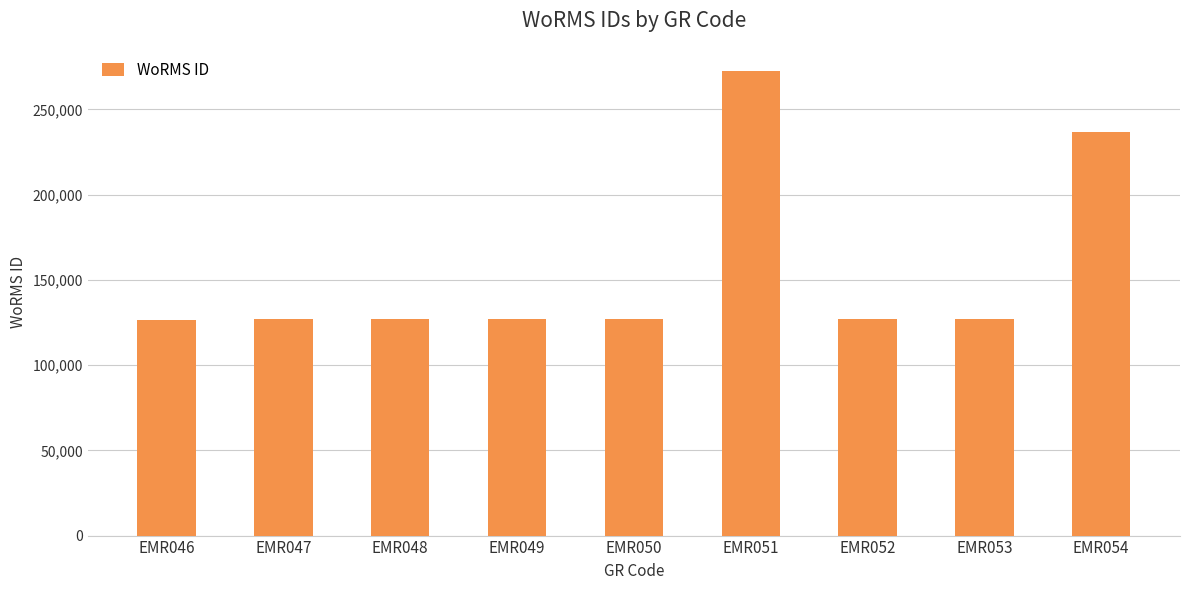

What value does the data have at EMR047, to the nearest 10?

127130